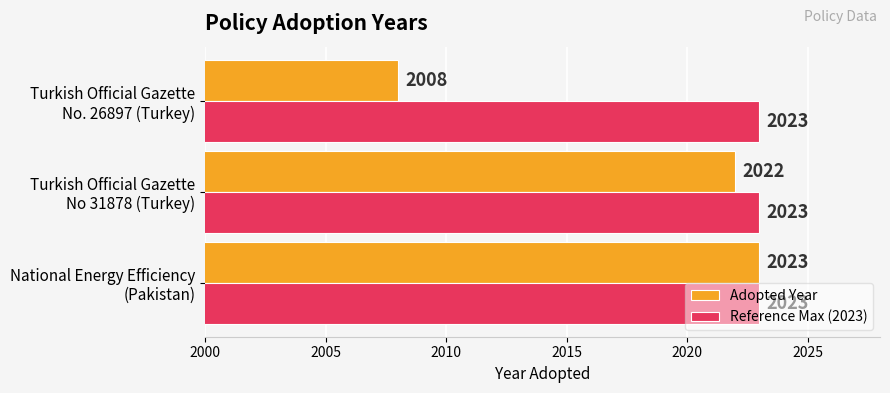

How many values in the Adopted Year series are below 2022?

1